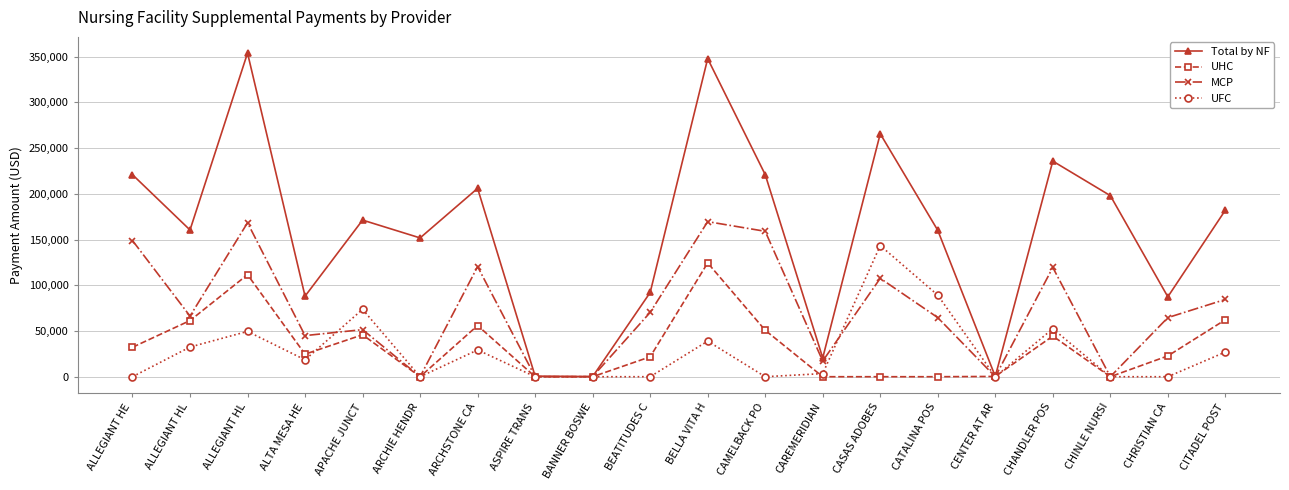

Which series has the largest range (max minus min)?

Total by NF